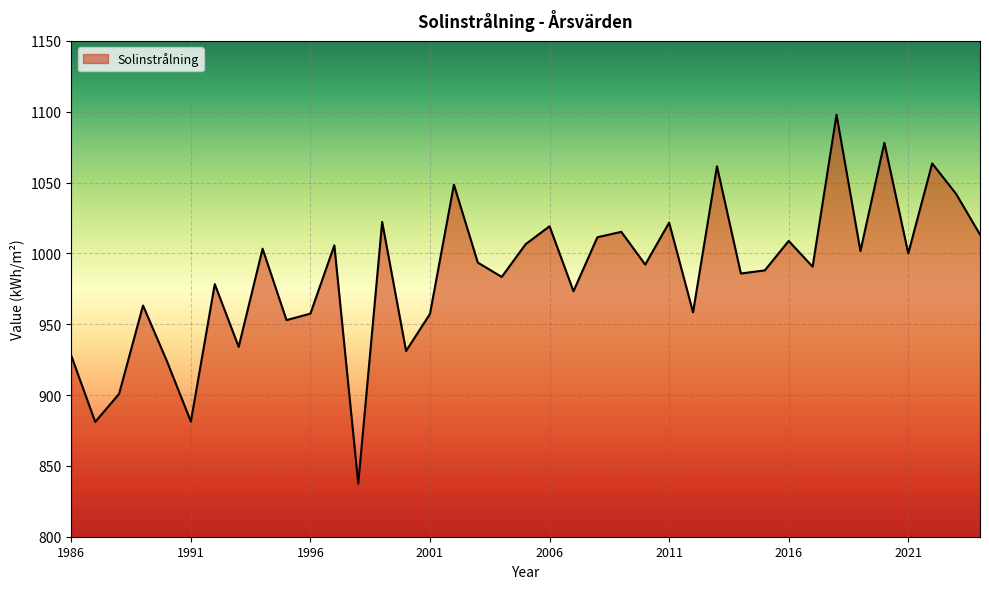

How many lines are shown in the chart?

1